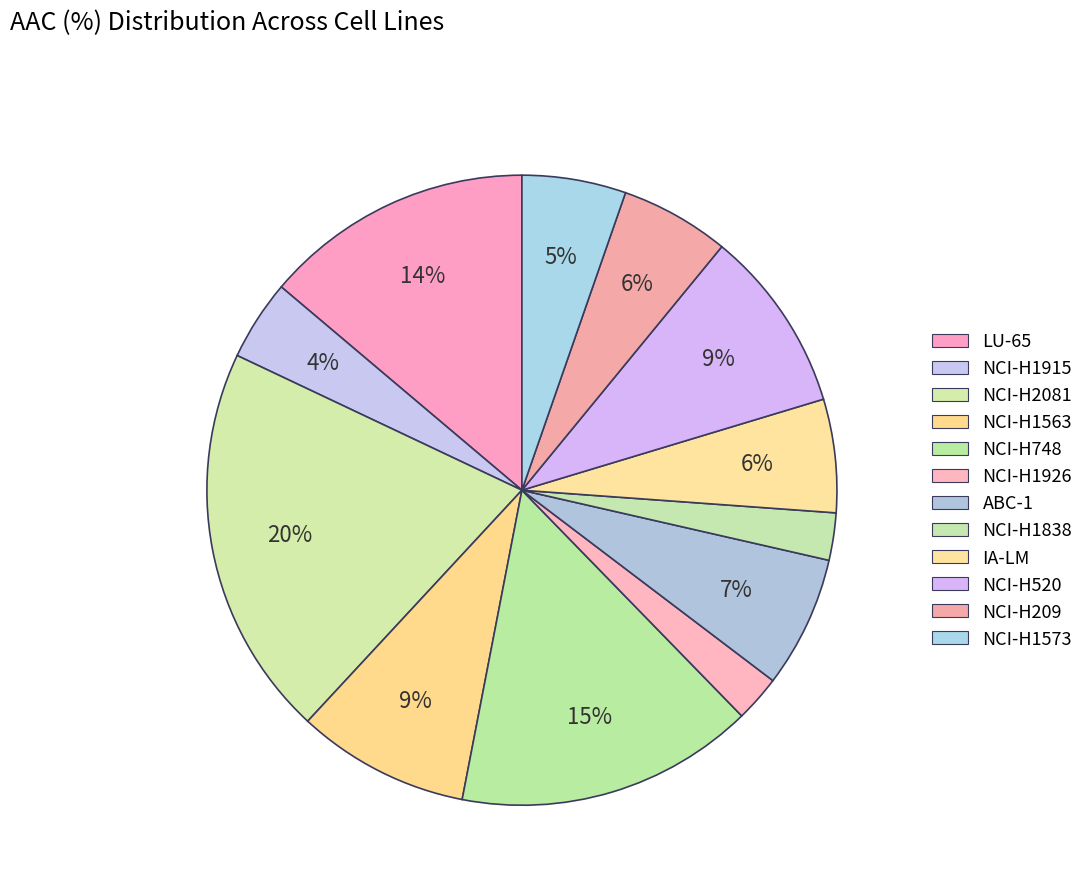

Approximately how many times larger is the value at LU-65 compared to NCI-H209?

2.5